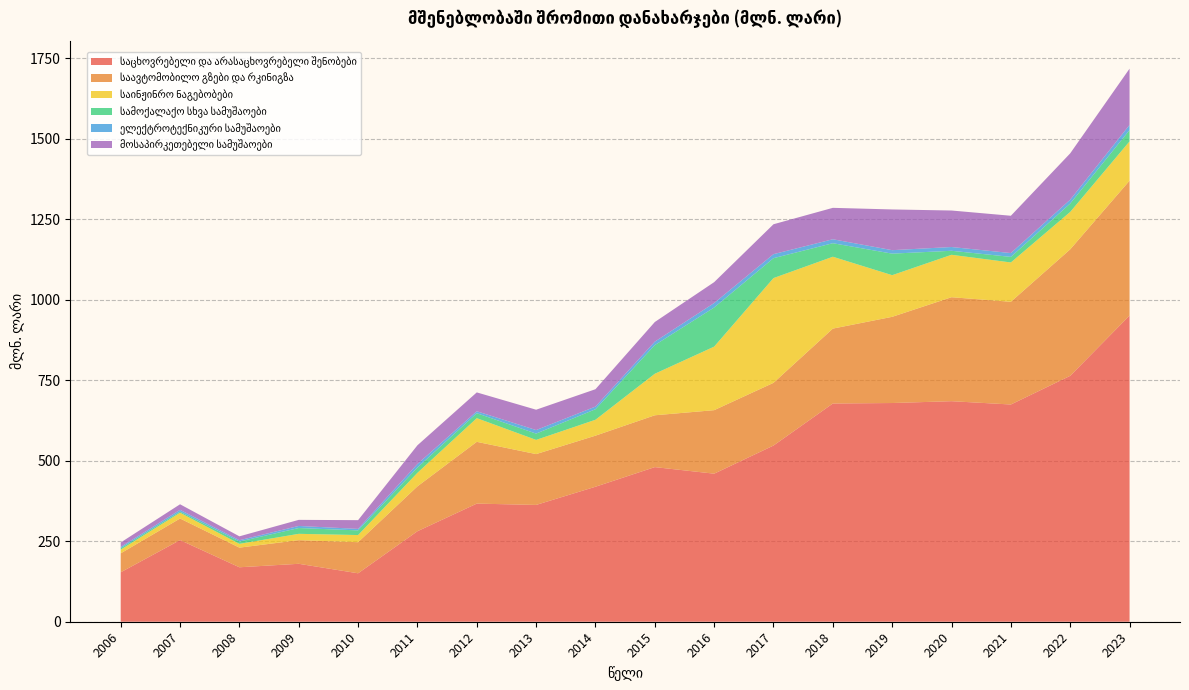

Reading left to right, what are all the values shown in this chart?

საცხოვრებელი და არასაცხოვრებელი შენობები: 153.6	253.7	169.2	180.0	150.5	281.2	367.0	362.9	419.4	480.4	460.0	547.4	678.0	679.5	685.2	674.9	764.0	951.2
საავტომობილო გზები და რკინიგზა: 58.9	67.0	61.0	73.4	96.6	139.4	191.9	157.9	158.7	161.0	197.3	194.8	232.7	267.8	323.0	319.1	393.0	419.1
საინჟინრო ნაგებობები: 11.4	17.9	11.8	19.7	22.2	42.0	73.6	44.1	49.4	129.0	197.4	325.5	223.3	129.4	131.8	122.2	116.2	122.1
სამოქალაქო სხვა სამუშაოები: 4.5	3.4	7.2	18.0	14.5	16.5	15.3	19.6	32.7	89.1	121.5	61.8	42.0	66.9	12.5	17.3	26.1	35.1
ელექტროტექნიკური სამუშაოები: 4.0	5.7	4.1	6.5	4.6	10.9	6.1	11.0	8.2	10.7	14.0	12.5	12.3	10.8	11.7	11.9	12.0	16.0
მოსაპირკეთებელი სამუშაოები: 13.8	17.2	12.0	18.9	27.2	58.2	58.6	63.2	54.0	61.0	64.8	92.9	97.6	126.5	113.4	115.9	143.9	174.8